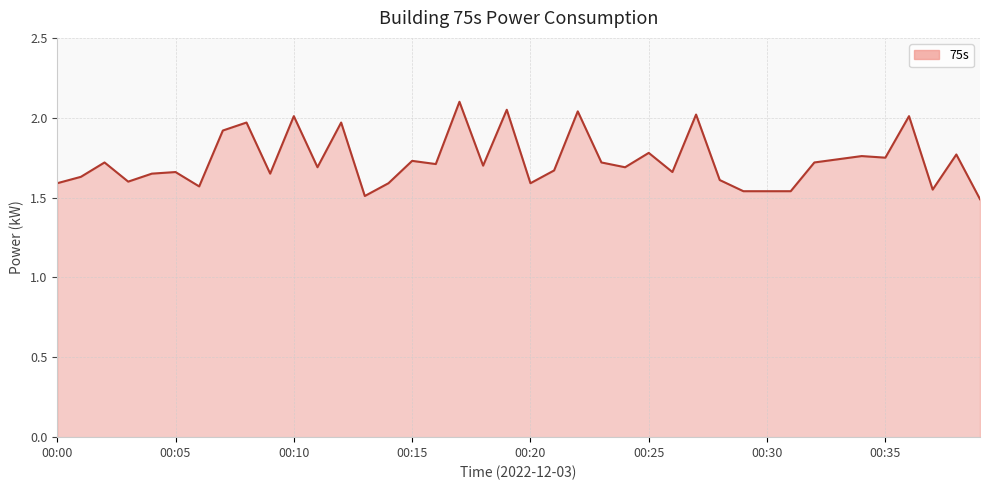

What is the difference between the maximum and minimum values?

0.6